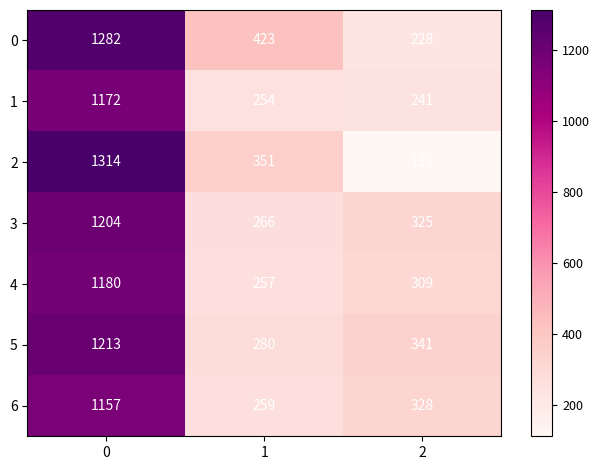

What is the difference between the 3 values at 2 and 1?

59